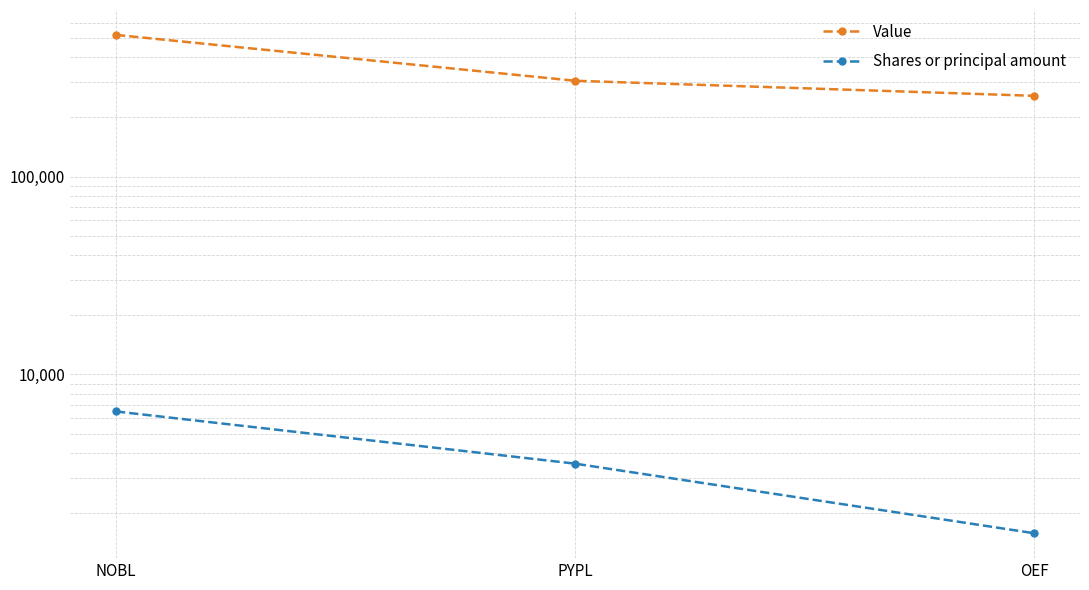

Rank the series at OEF from lowest to highest value.

Shares or principal amount, Value